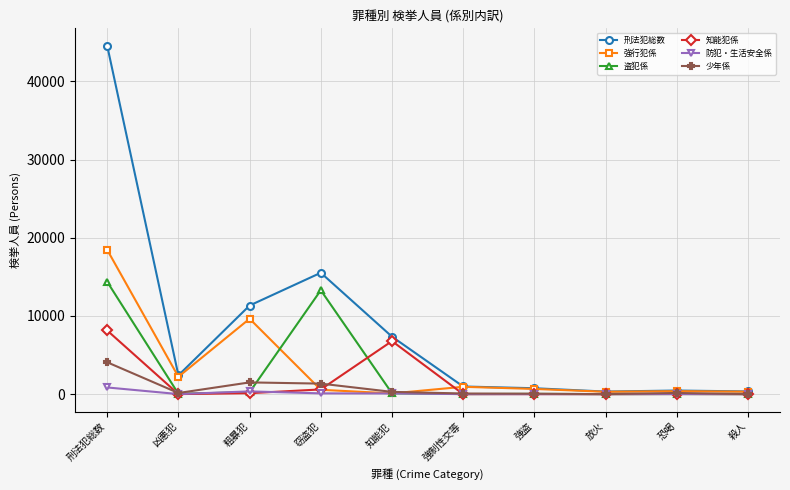

What is the greatest value displayed?

44559